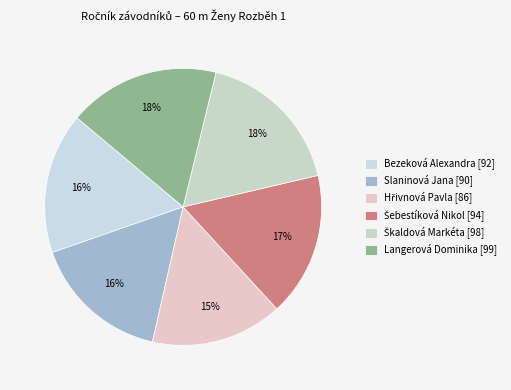

Rank the categories by value from highest to lowest.

Langerová Dominika, Škaldová Markéta, Šebestíková Nikol, Bezeková Alexandra, Slaninová Jana, Hřivnová Pavla